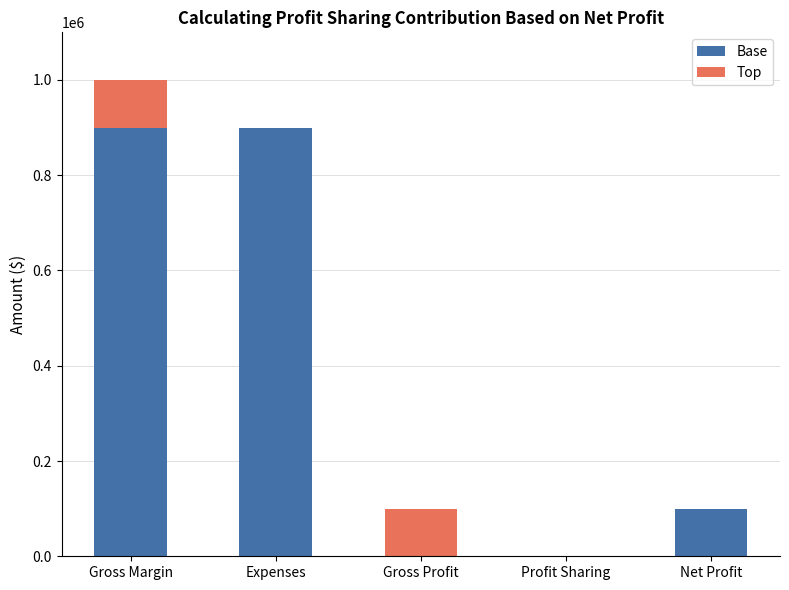

Count the number of data series in this chart.

2